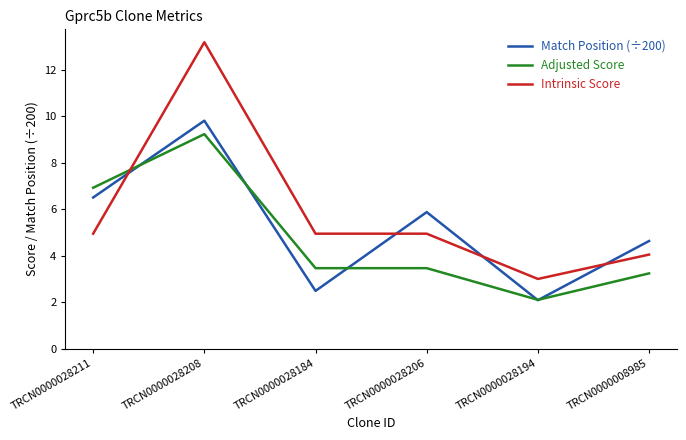

Does the chart display data point markers on the line(s)?

No